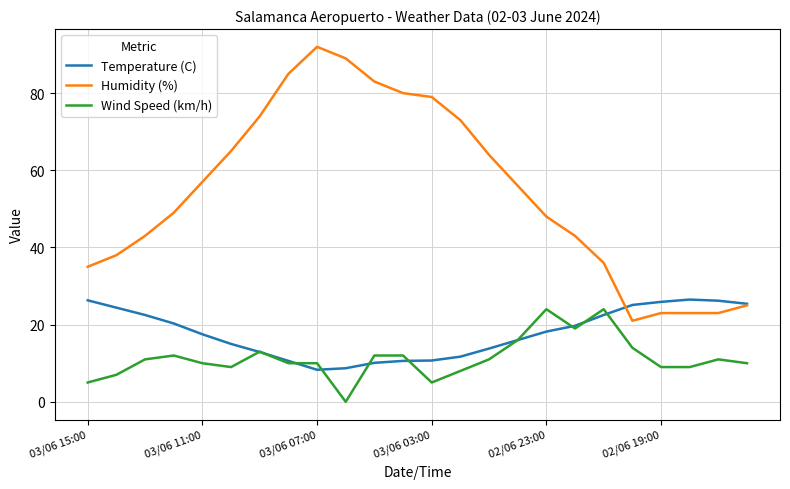

True or false: Humidity (%) and Wind Speed (km/h) cross at least once.

False